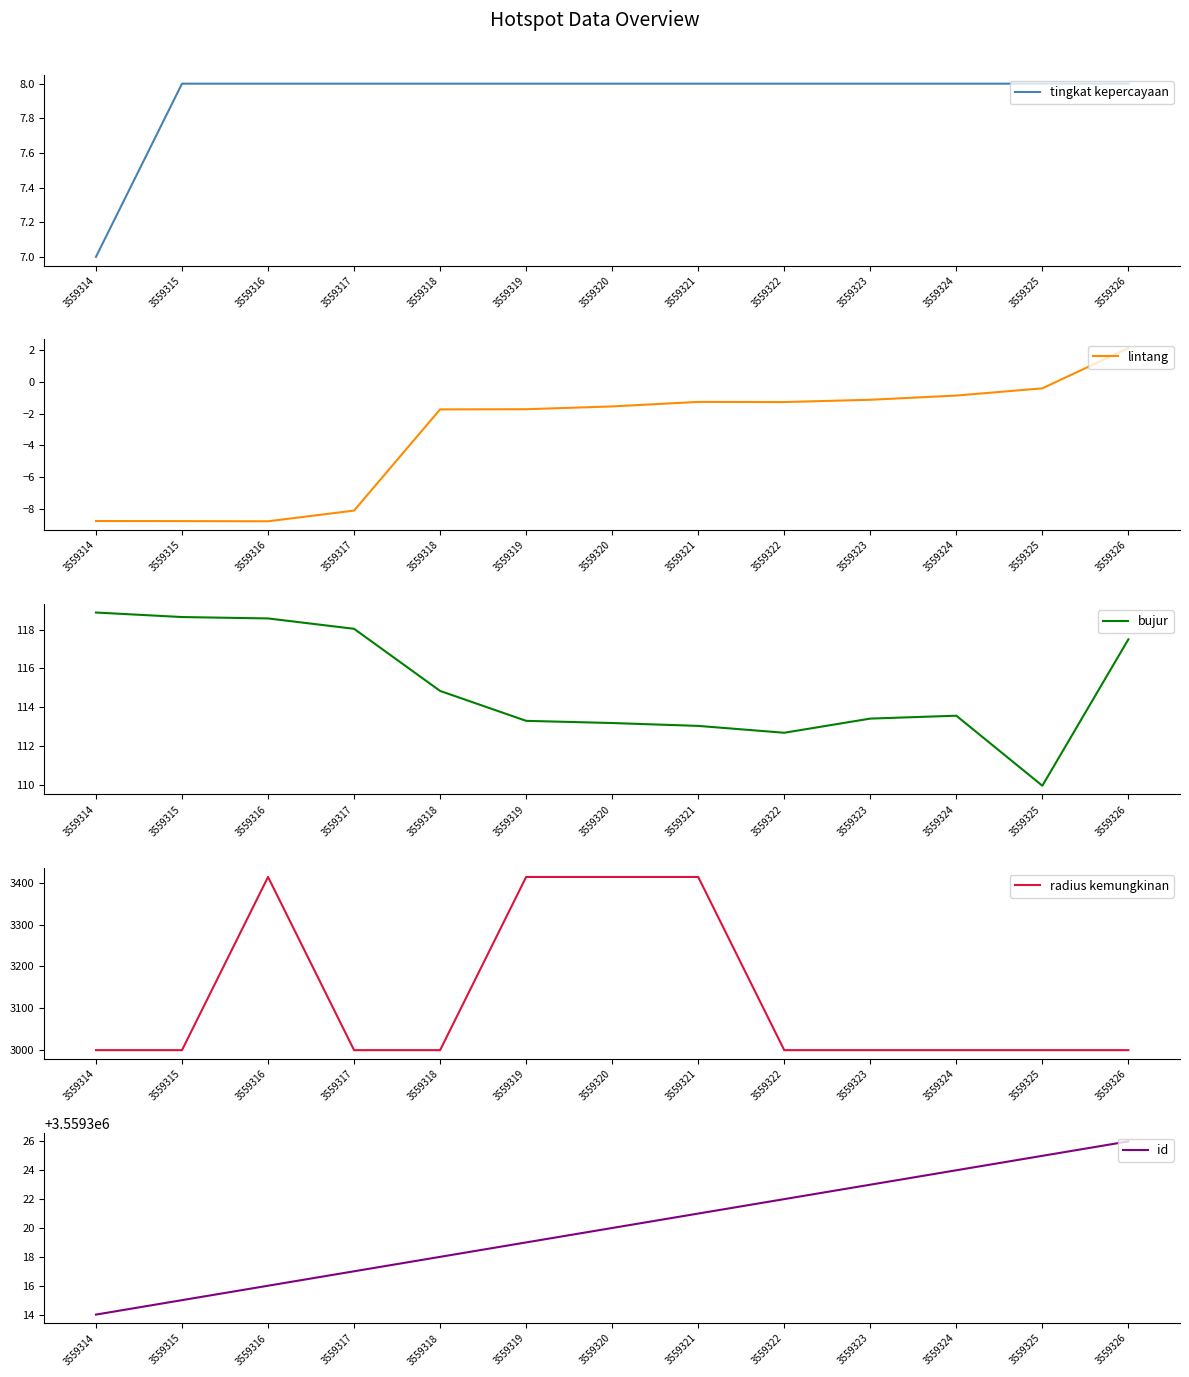

Reading left to right, list all the values displayed in this chart.

tingkat kepercayaan: 7.0	8.0	8.0	8.0	8.0	8.0	8.0	8.0	8.0	8.0	8.0	8.0	8.0
lintang: -8.8	-8.8	-8.8	-8.1	-1.7	-1.7	-1.5	-1.2	-1.3	-1.1	-0.8	-0.4	2.2
bujur: 118.9	118.6	118.6	118.0	114.8	113.3	113.2	113.0	112.7	113.4	113.6	109.9	117.5
radius kemungkinan: 3000.0	3000.0	3414.0	3000.0	3000.0	3414.0	3414.0	3414.0	3000.0	3000.0	3000.0	3000.0	3000.0
id: 3559314.0	3559315.0	3559316.0	3559317.0	3559318.0	3559319.0	3559320.0	3559321.0	3559322.0	3559323.0	3559324.0	3559325.0	3559326.0